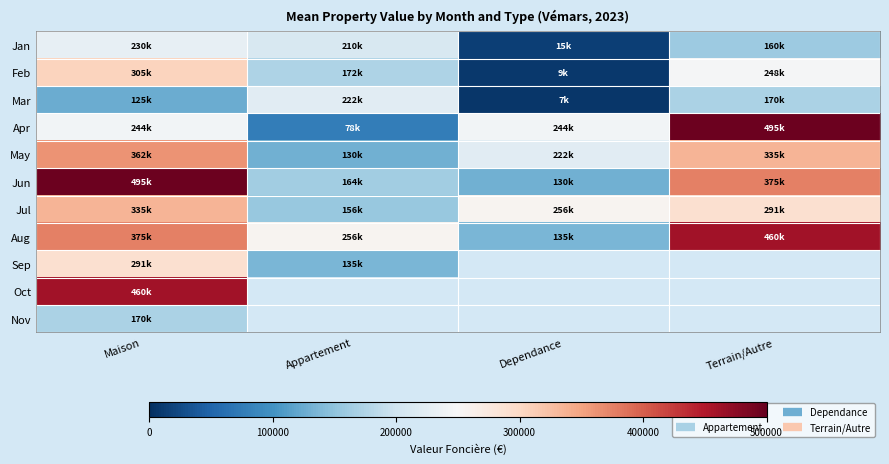

Where is Aug nearest to the value 297500?

Appartement